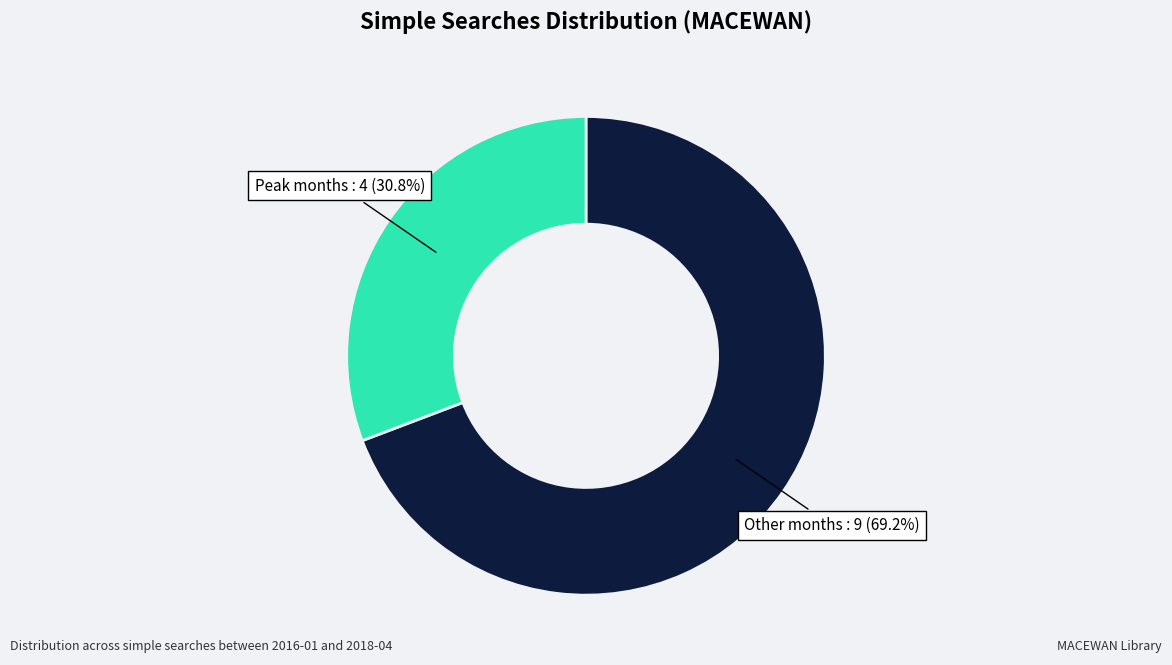

Is there a majority slice in this chart?

Yes